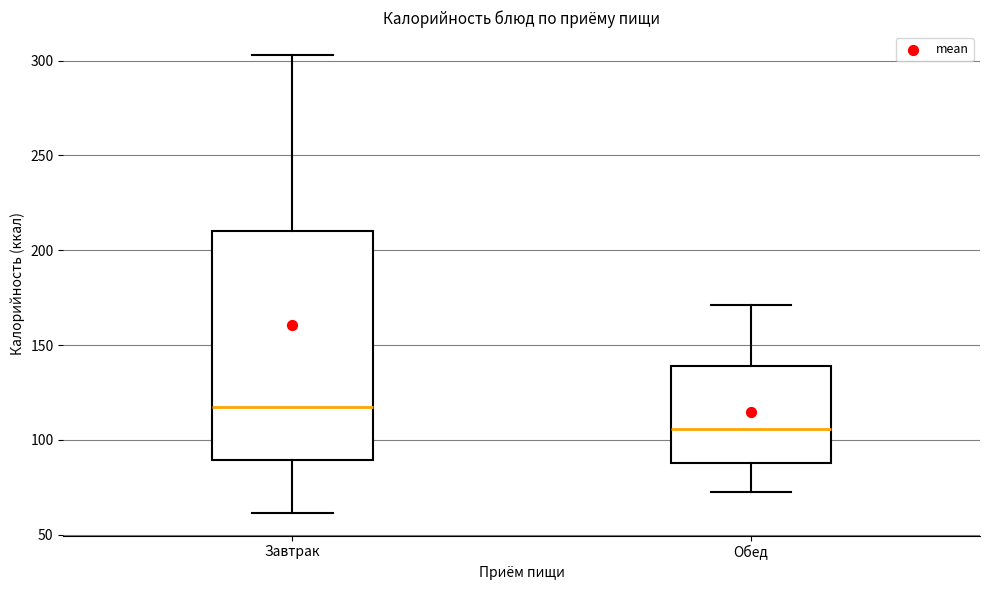

Comparing the boxes themselves (not the whiskers), which one is the tallest?

Завтрак